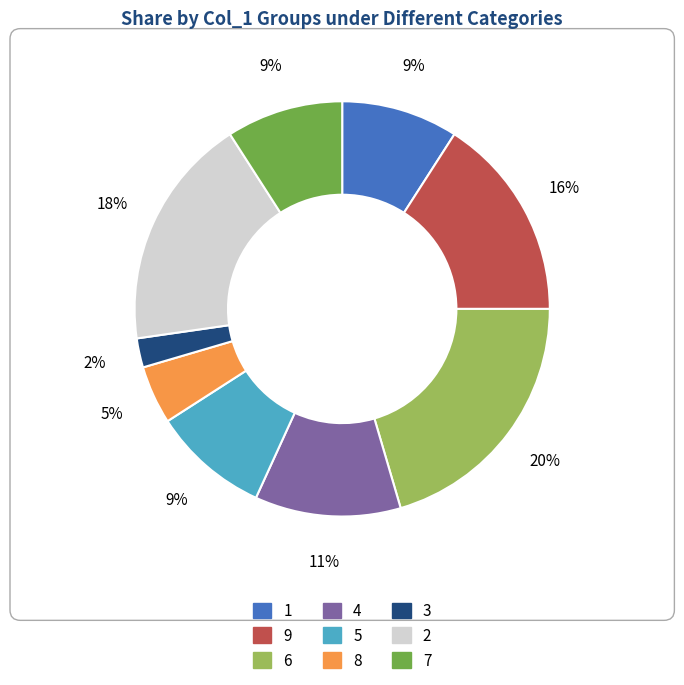

Is 1 the majority of the pie?

No